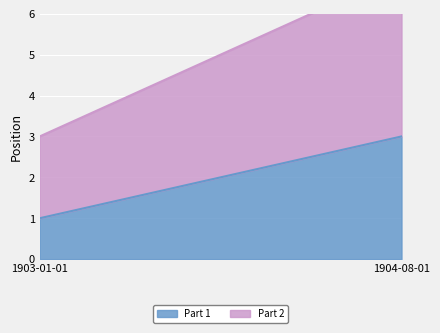

Reading left to right, transcribe all the data shown in this chart.

1903-01-01=1	1903-01-01=2	1904-08-01=3	1904-08-01=4